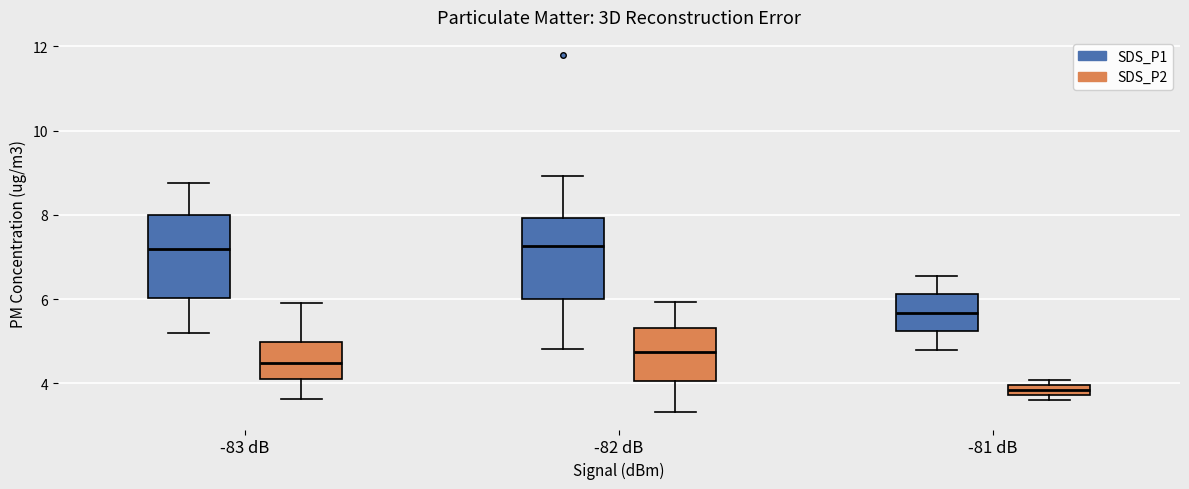

Where does the median line of the box for -83 dB (SDS_P1) sit on the y-axis? The values are not printed on the chart, so give them approximately, as read against the axis.

7.2